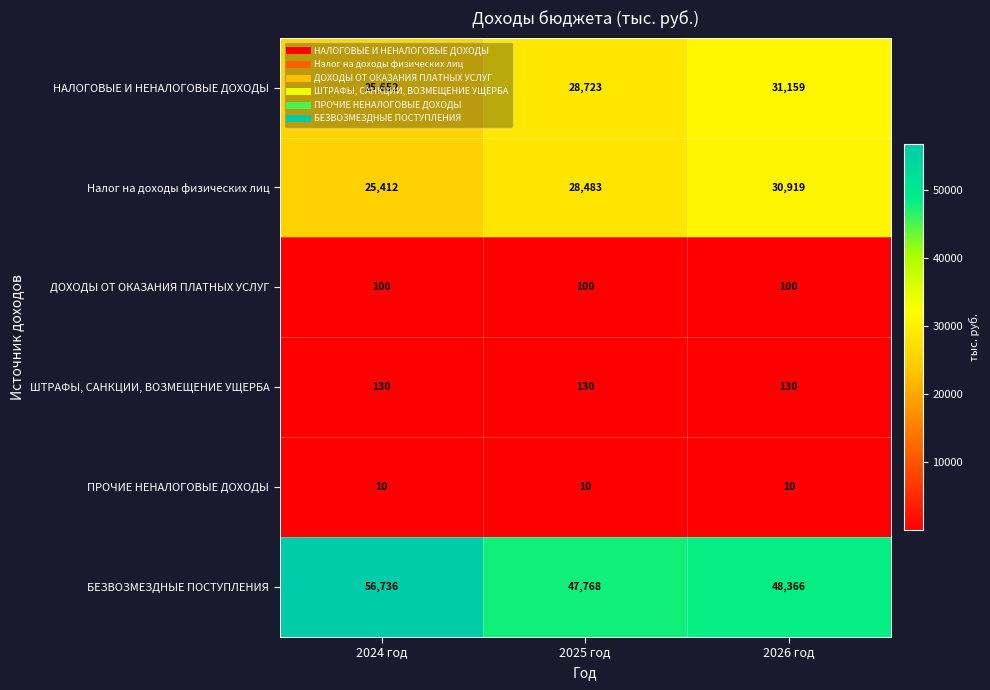

Is the value of Налог на доходы физических лиц at 2025 год greater than the value of ПРОЧИЕ НЕНАЛОГОВЫЕ ДОХОДЫ at 2026 год?

Yes